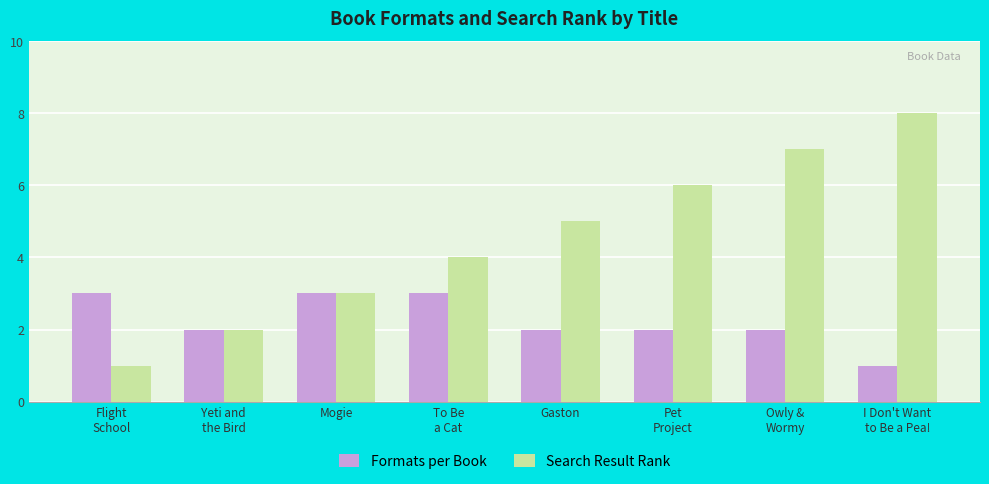

At which category does the chart reach its peak across all series?

I Don't Want
to Be a Pea!